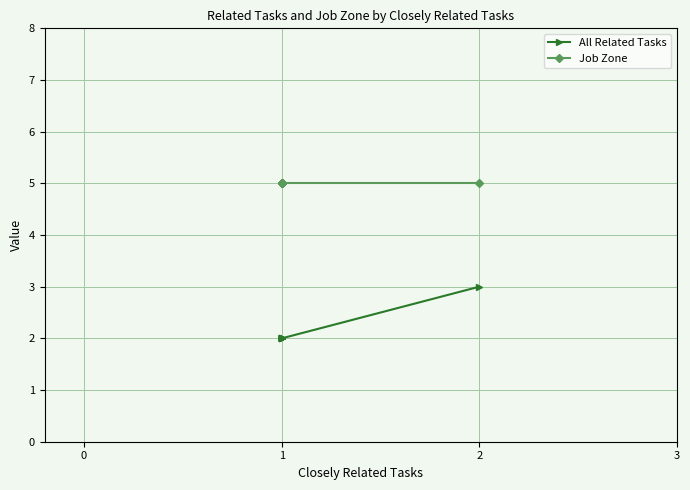

Rank the series at 1 from lowest to highest value.

All Related Tasks, Job Zone